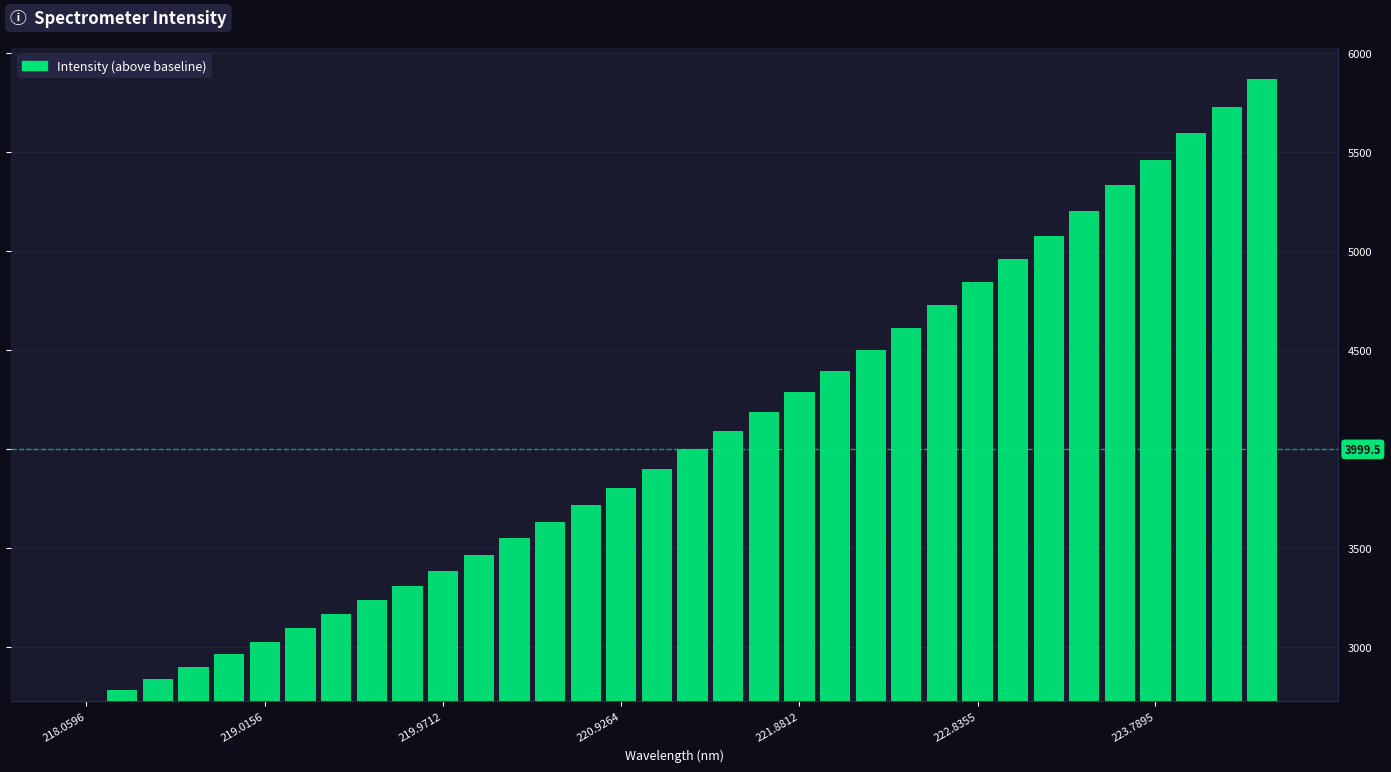

How many bars are there in total?

34